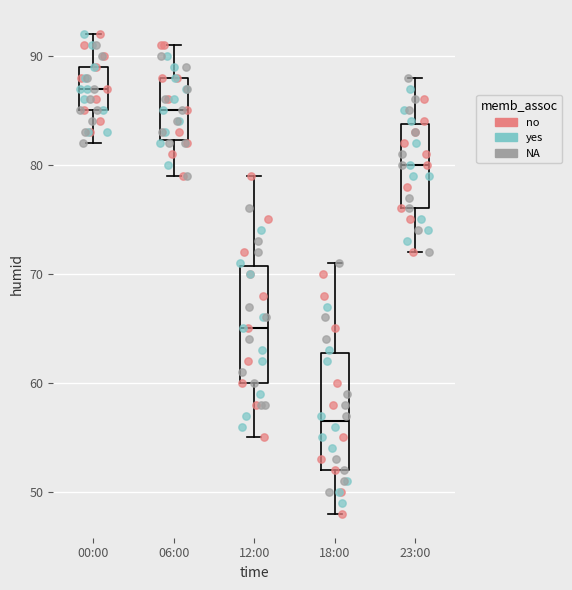

Where is the lower edge of the box for 06:00 on the y-axis? The values are not printed on the chart, so give them approximately, as read against the axis.

82